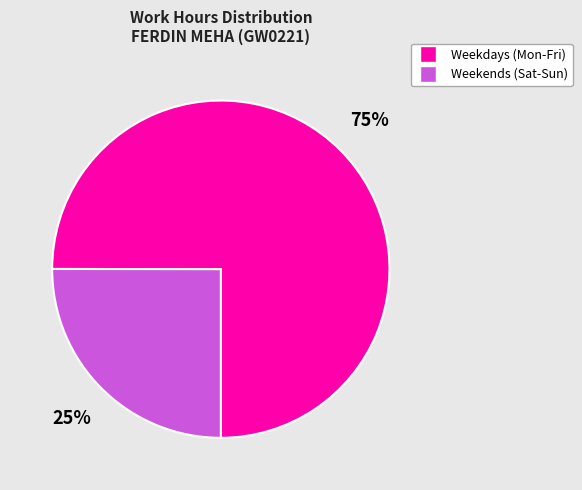

To the nearest percent, what is the difference between the largest and smallest slice percentages?

50%